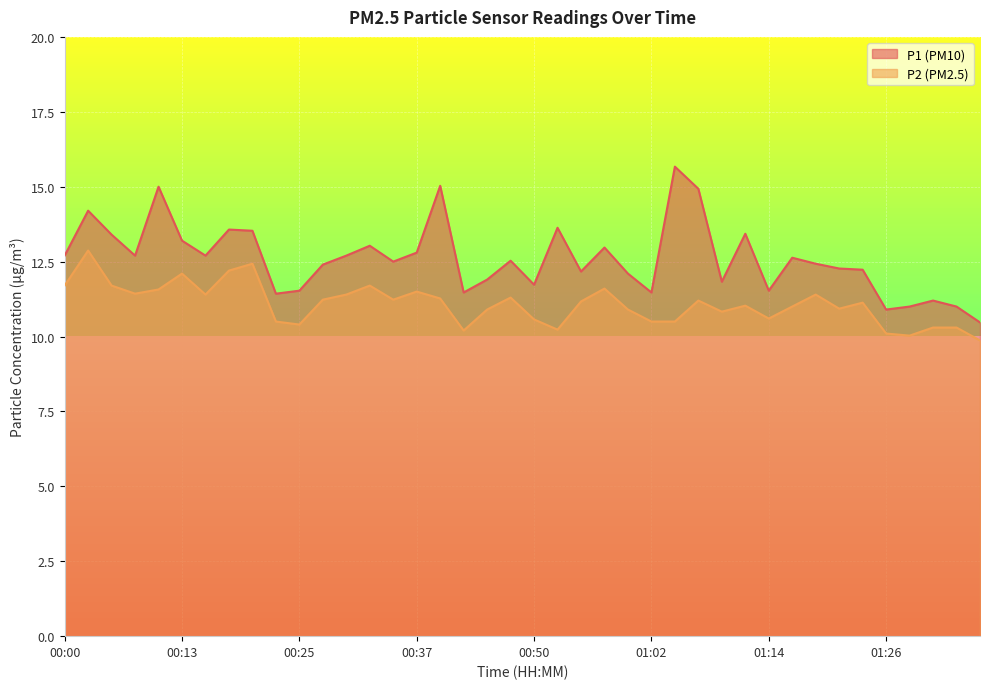

Where is the first local minimum for P2?

00:08